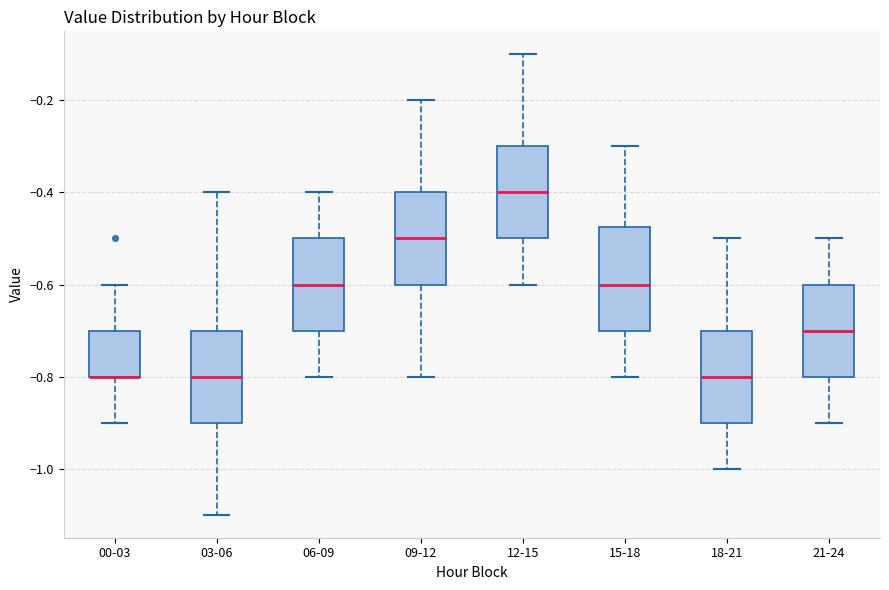

Reading left to right, read every box against the y-axis: the position of its median line, the range the box covers, and the ends of its whiskers. The values are not printed on the chart, so give them approximately, as read against the axis.

00-03: median -0.80 (drawn on the box's lower edge), box -0.80 to -0.70, whiskers -0.90 to -0.60
03-06: median -0.80, box -0.90 to -0.70, whiskers -1.10 to -0.40
06-09: median -0.60, box -0.70 to -0.50, whiskers -0.80 to -0.40
09-12: median -0.50, box -0.60 to -0.40, whiskers -0.80 to -0.20
12-15: median -0.40, box -0.50 to -0.30, whiskers -0.60 to -0.10
15-18: median -0.60, box -0.70 to -0.48, whiskers -0.80 to -0.30
18-21: median -0.80, box -0.90 to -0.70, whiskers -1.00 to -0.50
21-24: median -0.70, box -0.80 to -0.60, whiskers -0.90 to -0.50